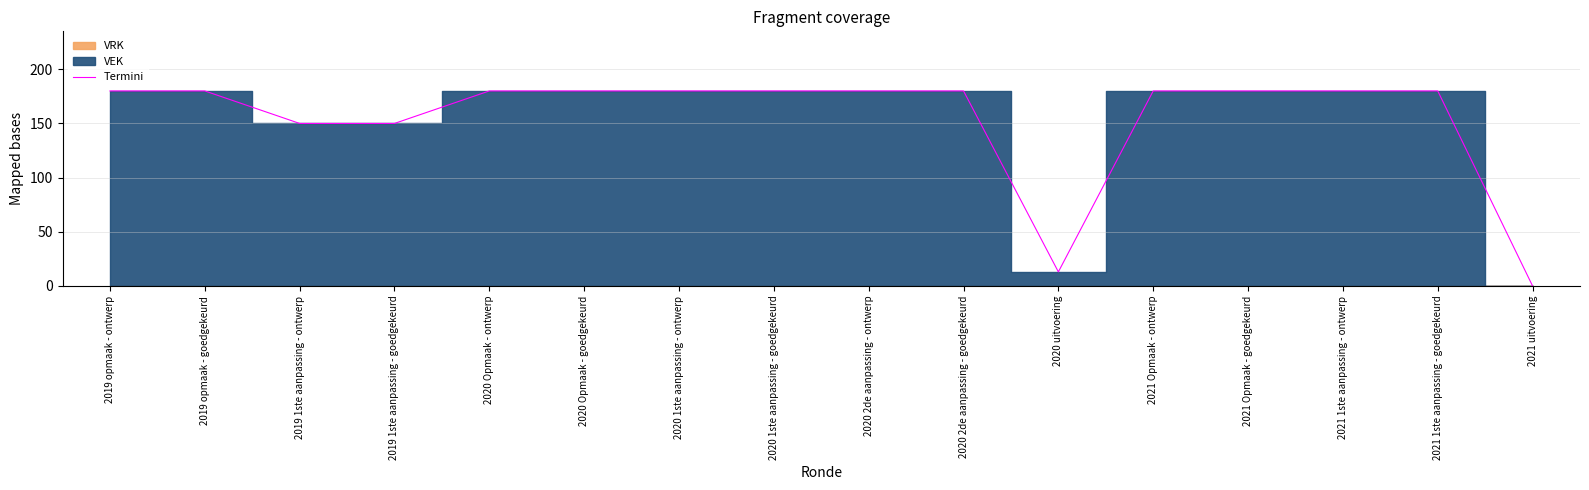

What is the ratio of the value at 2020 2de aanpassing - goedgekeurd to the value at 2019 1ste aanpassing - goedgekeurd?

1.2